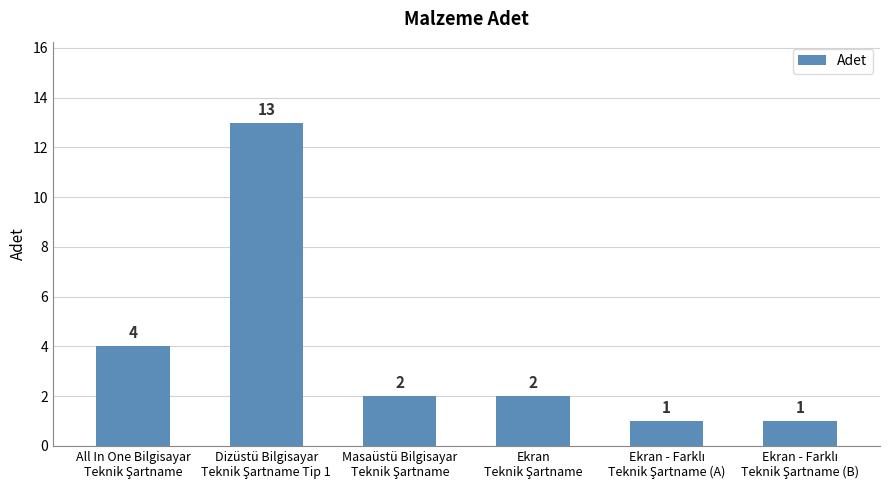

What is the difference between the second highest and minimum values?

3